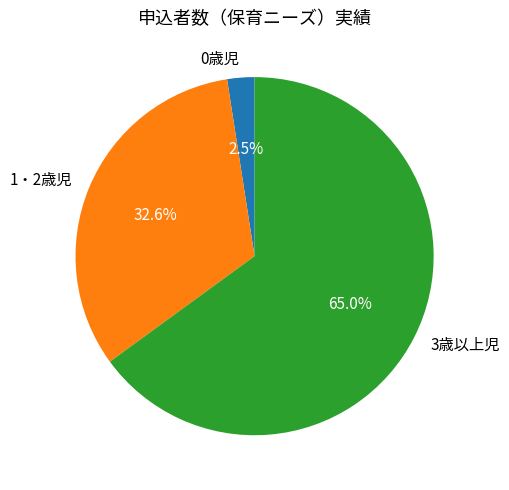

Which category has the biggest portion of the pie?

3歳以上児